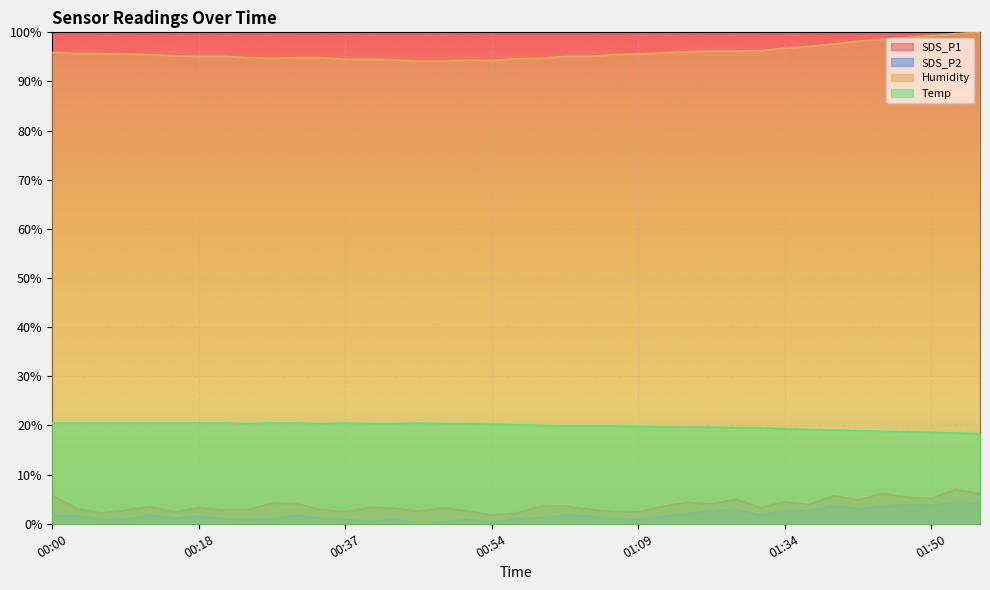

What position from the left is 00:18?

7